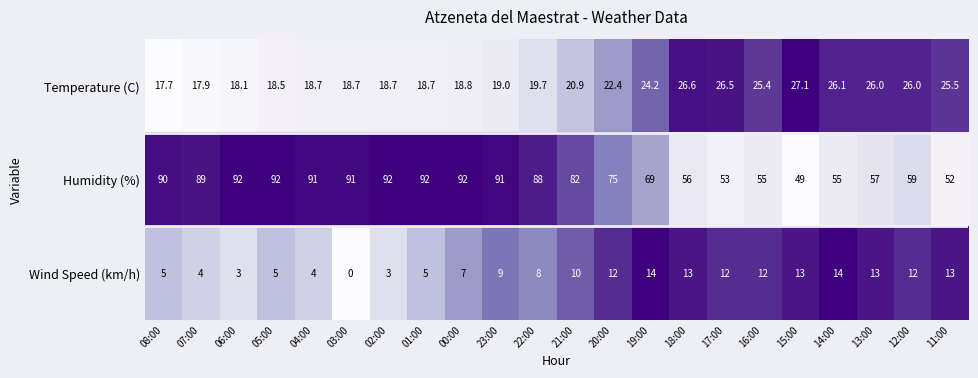

Is it true that Wind Speed (km/h) equals 13.0 at 15:00?

True